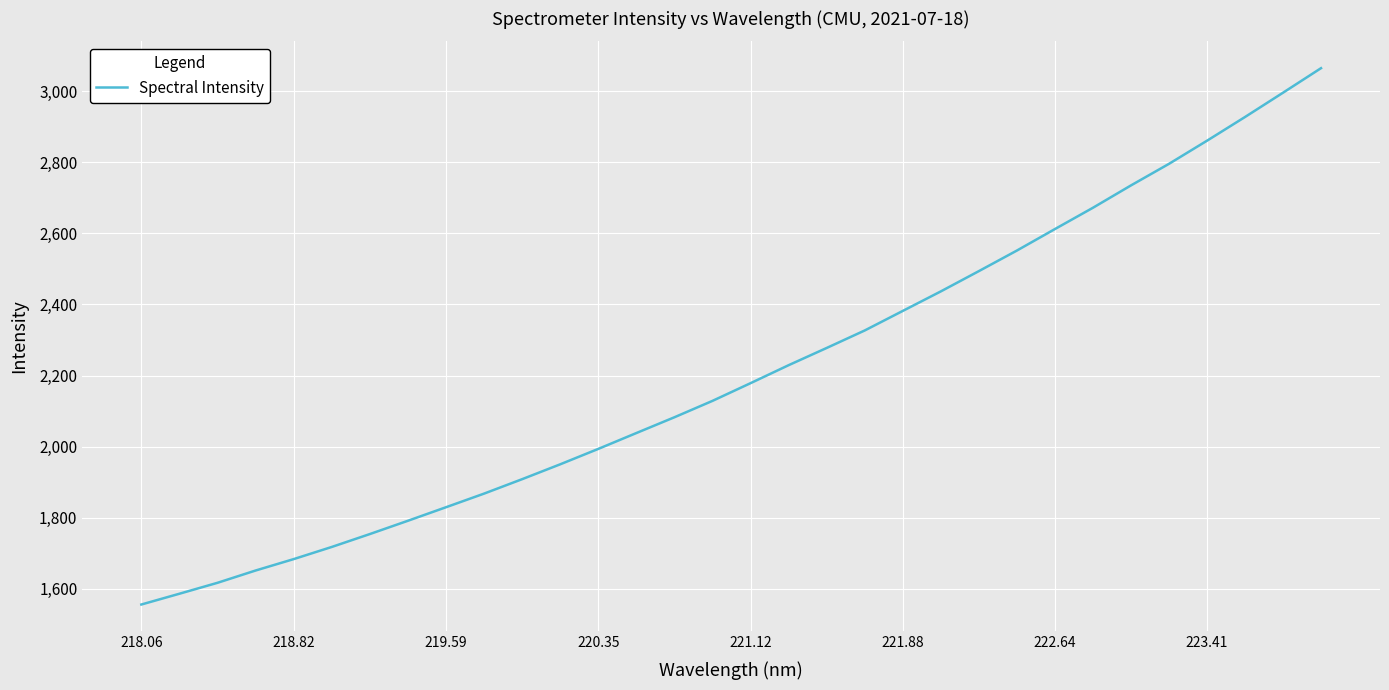

True or false: there are more than 1 points higher than both neighbors.

False